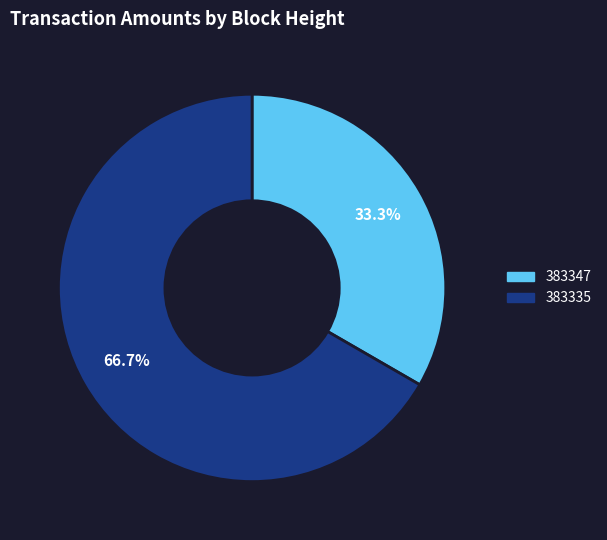

What is the largest slice in the pie chart?

383335